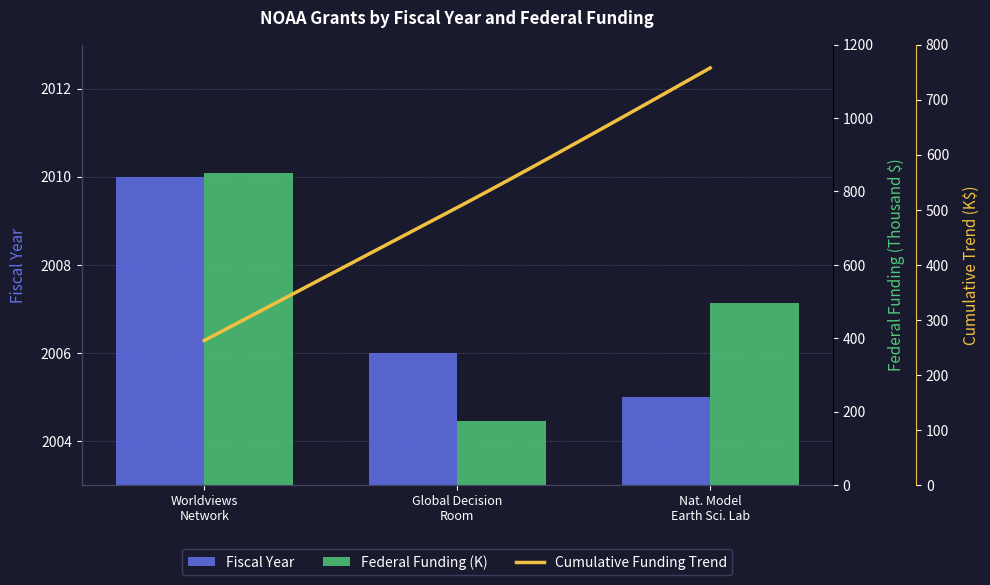

At which category does the chart reach its peak across all series?

Worldviews Network